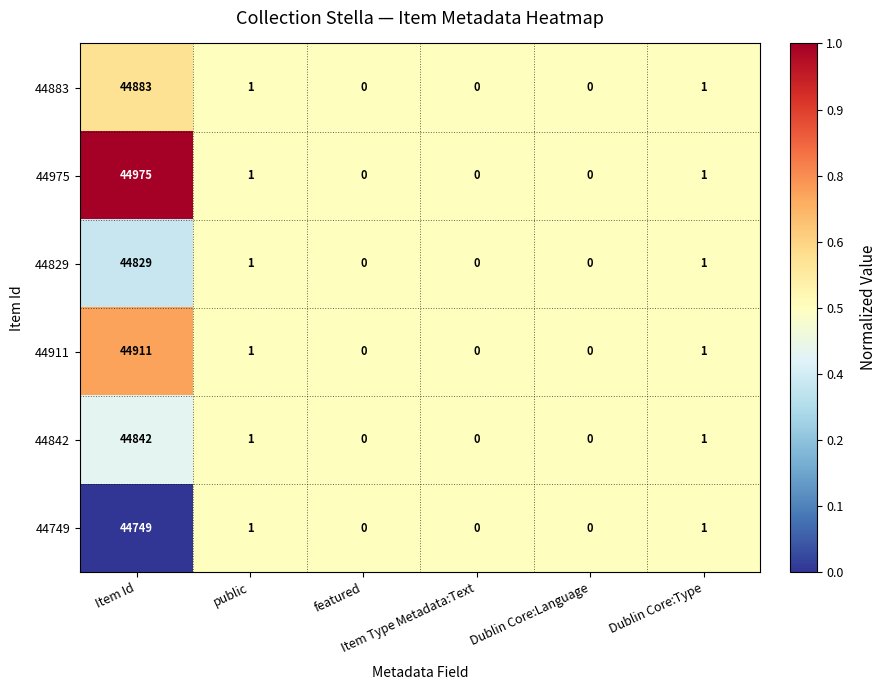

Which series has the widest spread of values?

44975